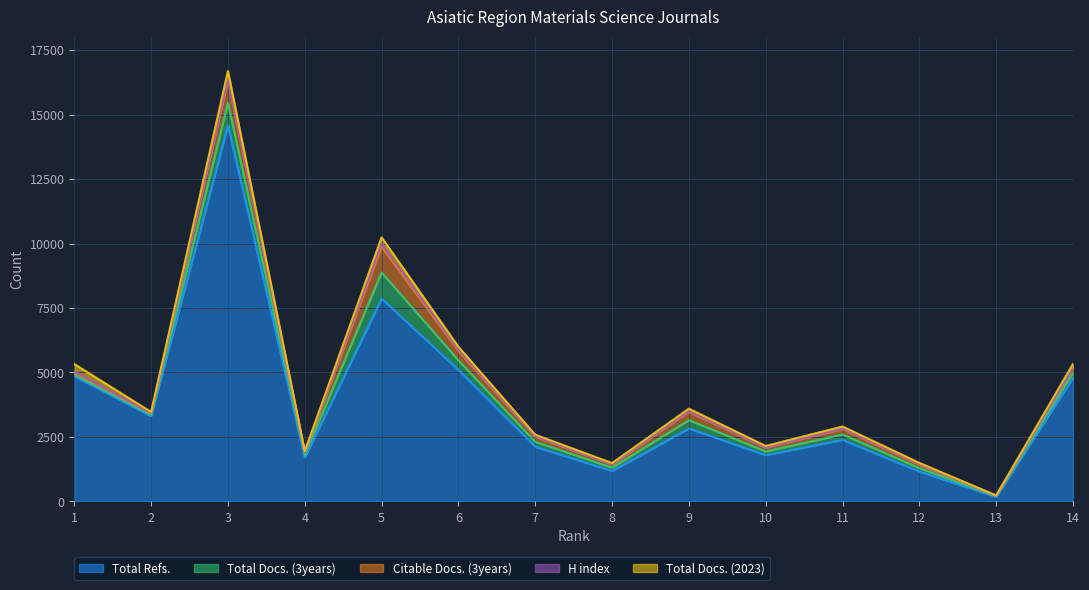

What is the sum of all Total Docs. (3years) values?

3824